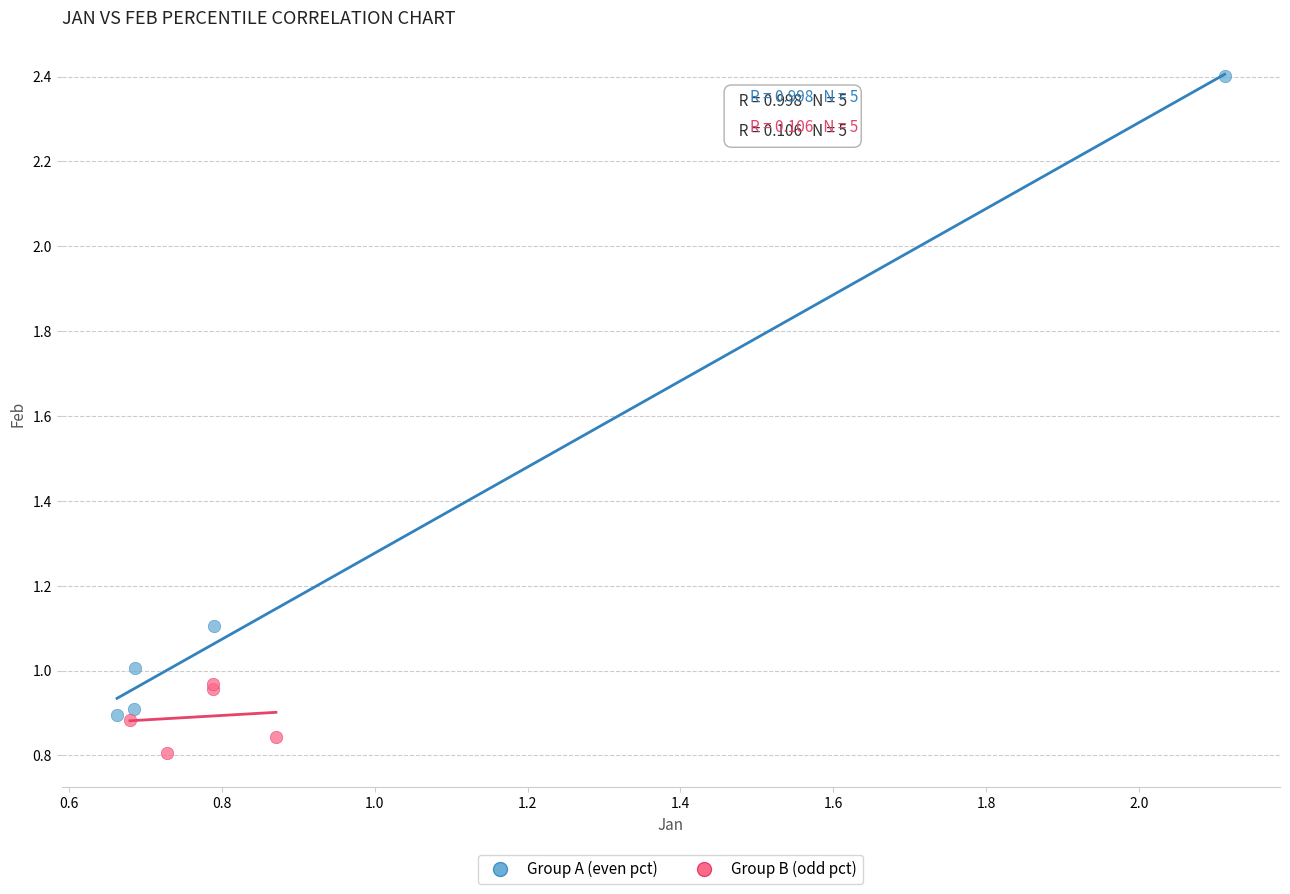

Which series reaches the minimum Y coordinate?

Group B (odd pct)